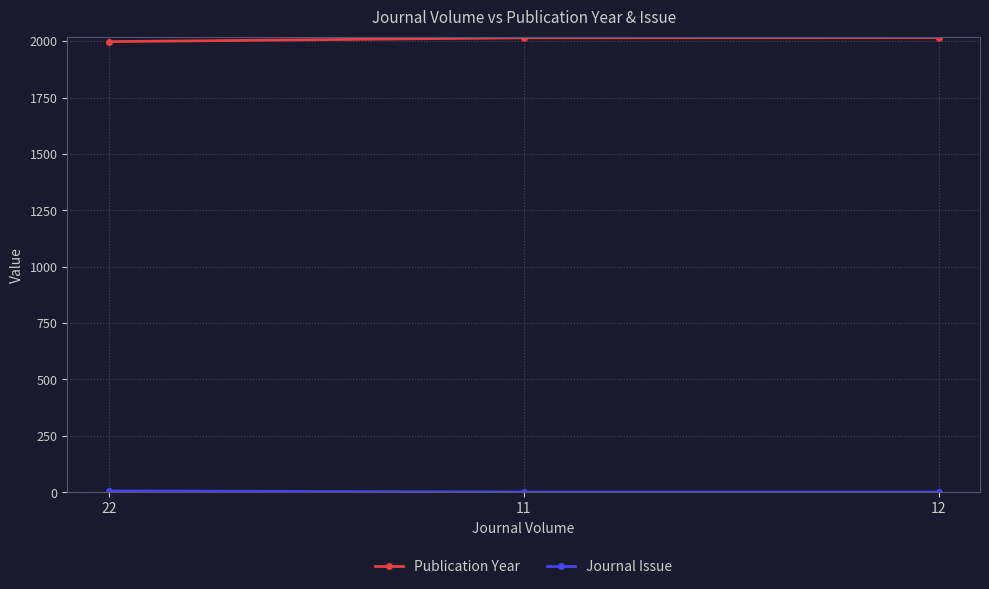

How many data points in Publication Year are less than 2015?

1